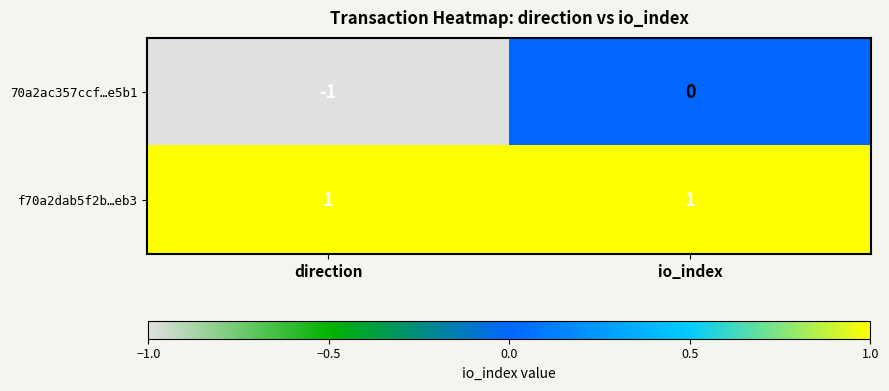

How many series are shown in this chart?

2